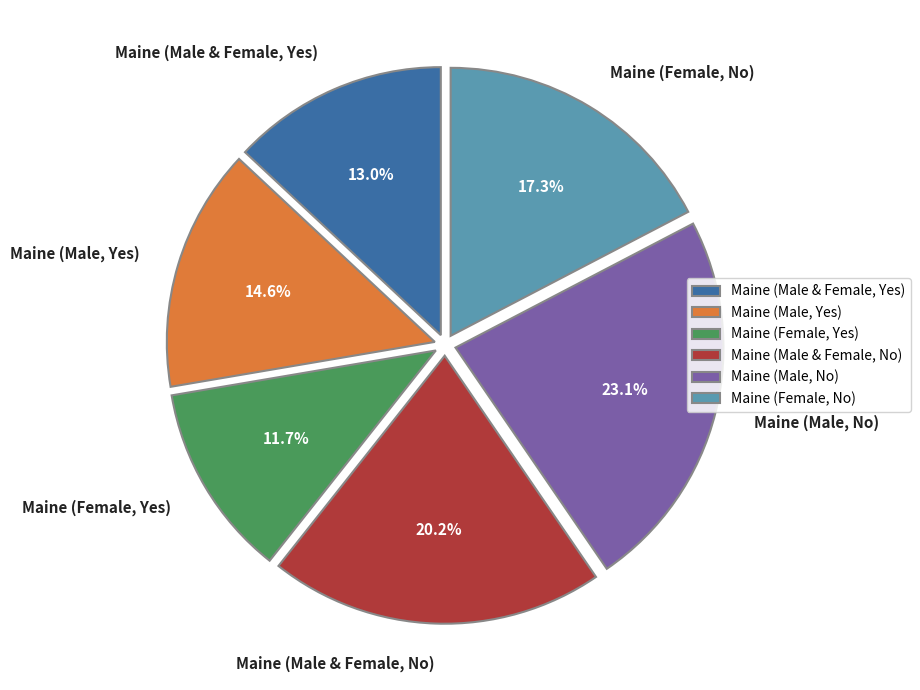

The Maine (Male & Female, No) slice represents 20% of the pie. True or false?

True